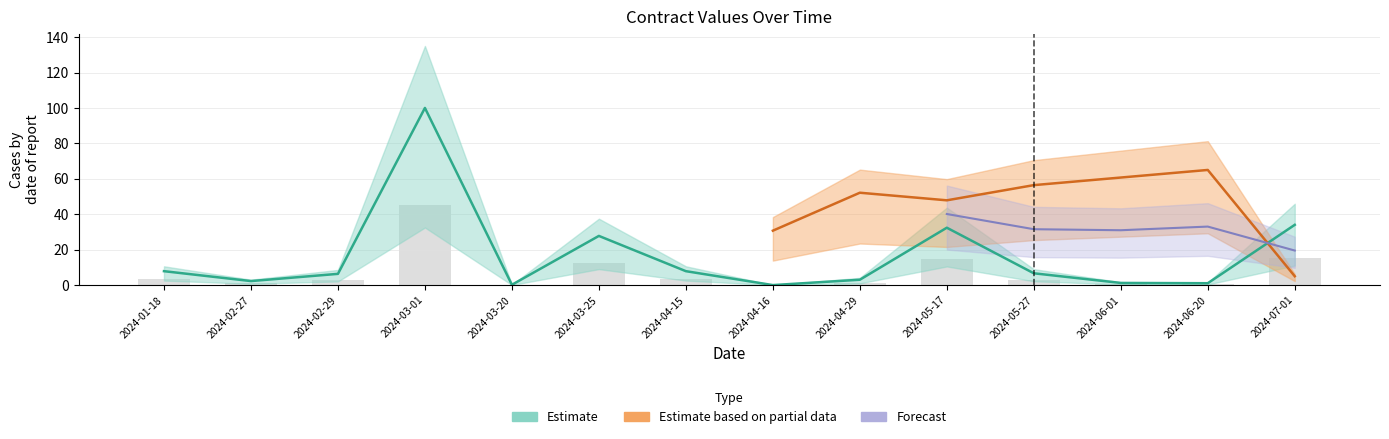

The chart shows a value of 164.0 at 2024-03-01. True or false?

False